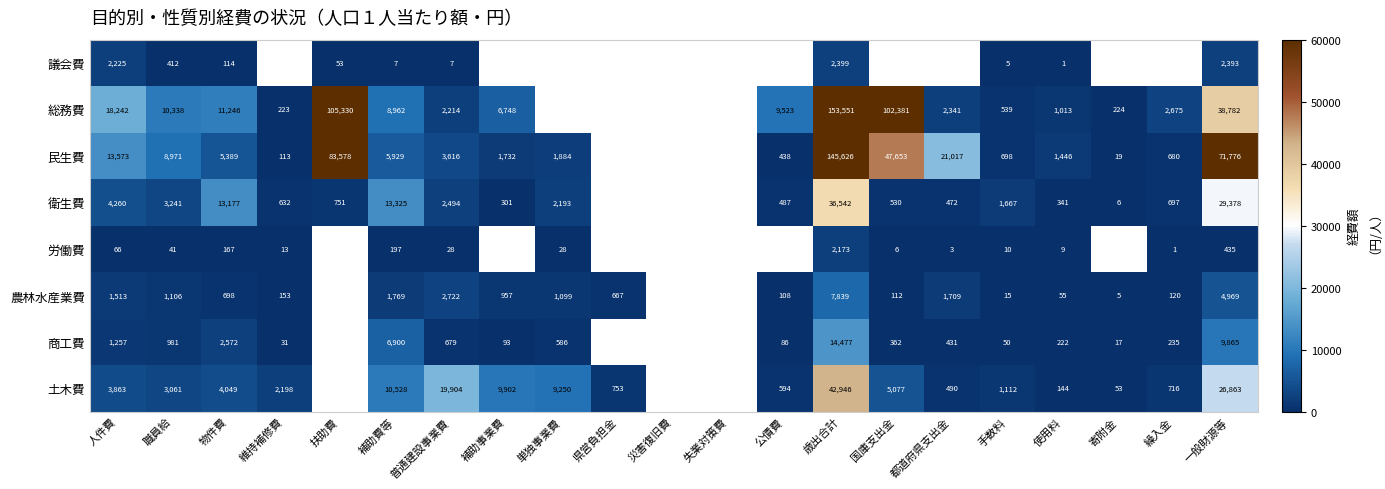

Is it true that 農林水産業費 equals 957 at 補助事業費?

True